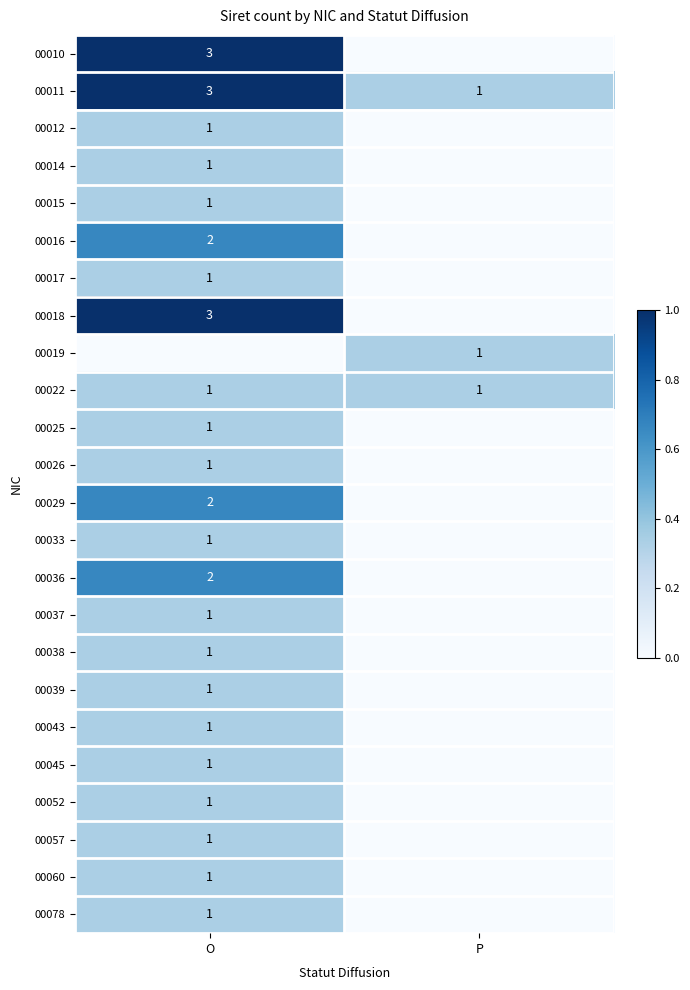

List the labels in order of 00011 value, largest first.

O, P